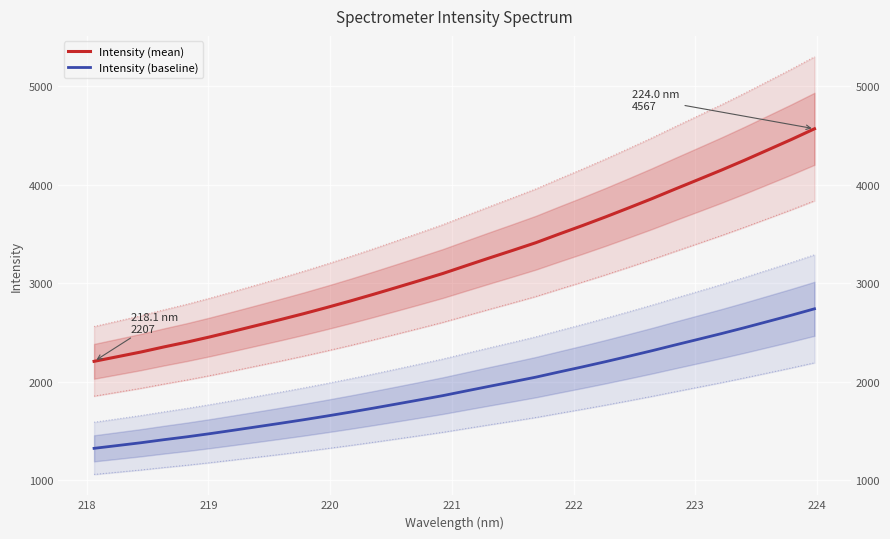

True or false: Intensity (baseline) and Intensity (mean) intersect in this chart.

False